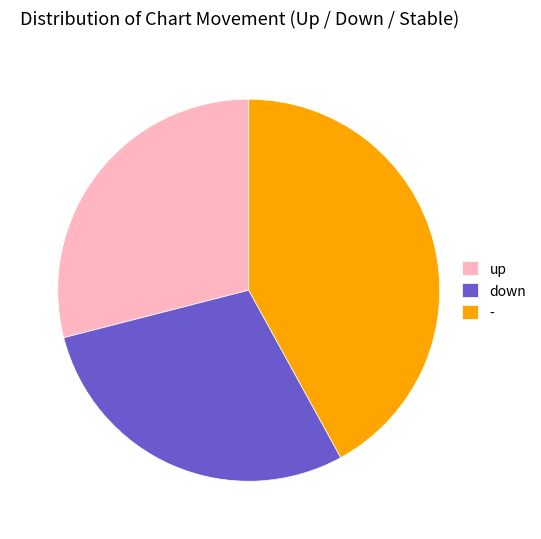

Is it true that - is 42% of the pie?

True